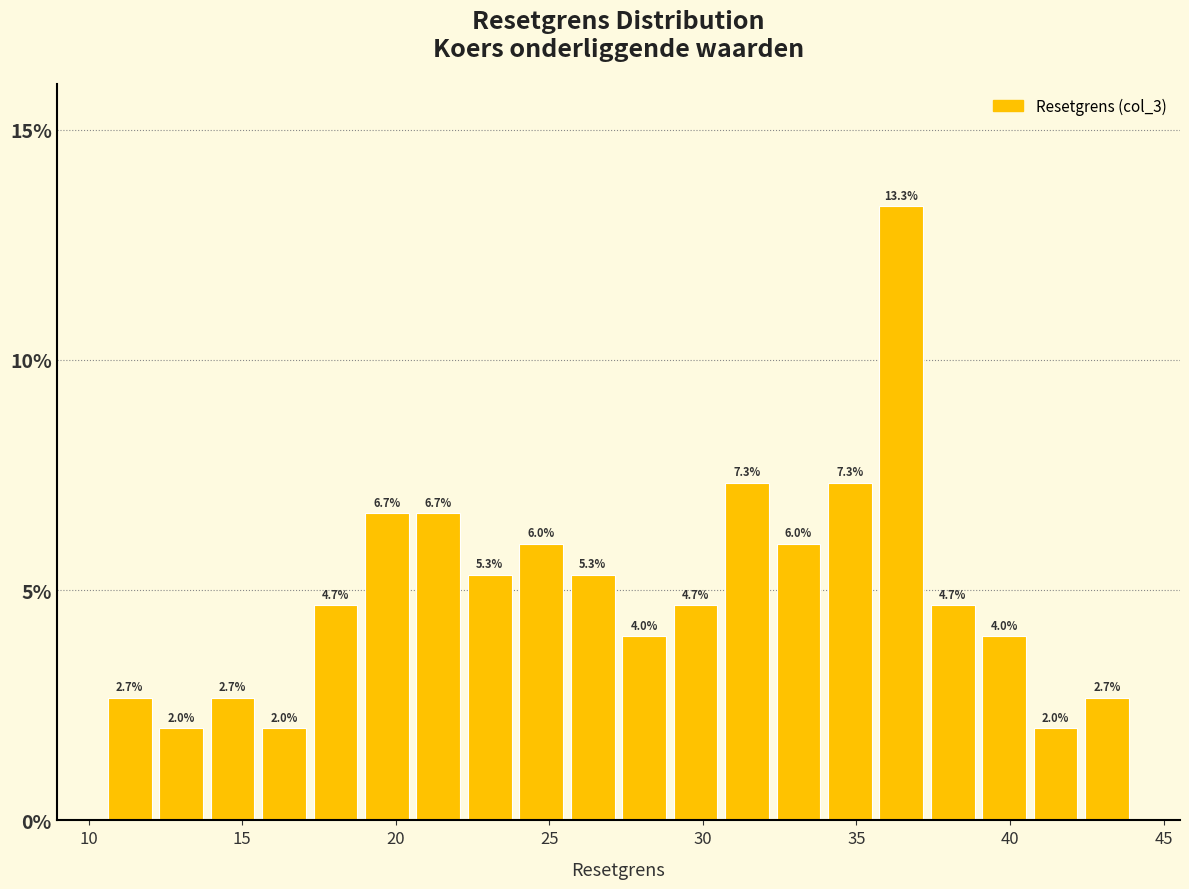

Read against the x-axis, roughly where is the centre of the tallest bar?

36.5